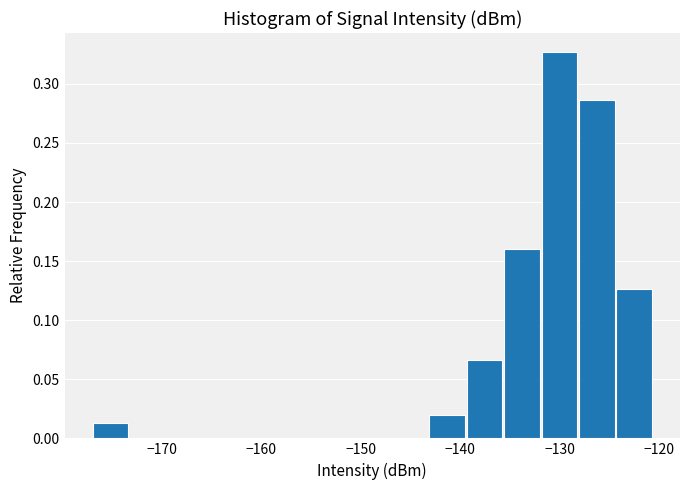

Around what value on the x-axis is the tallest bar? Give the approximate position of its centre, as read against the axis.

-130